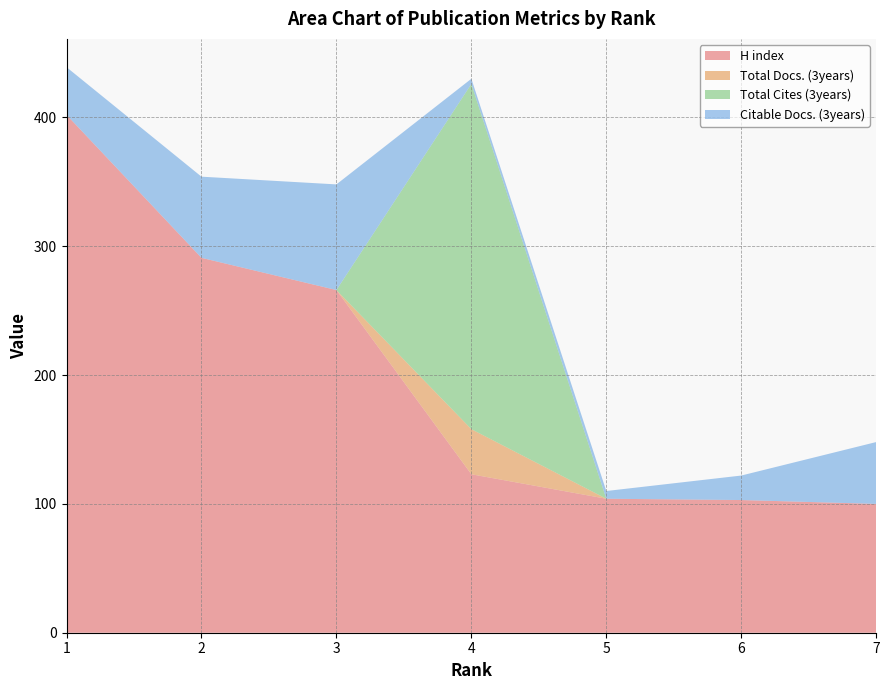

Reading left to right, list all the values displayed in this chart.

H index: 402	291	266	123	104	103	100
Total Docs. (3years): 0	0	0	35	0	0	0
Total Cites (3years): 0	0	0	268	0	0	0
Citable Docs. (3years): 37	63	82	4	6	19	48